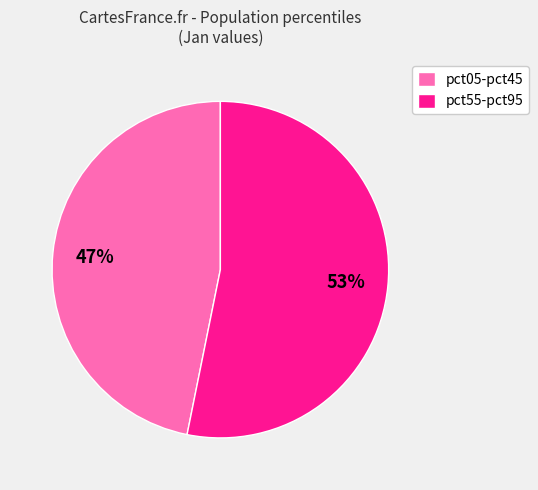

Do pct55-pct95 and pct05-pct45 together represent more than half of the pie?

Yes